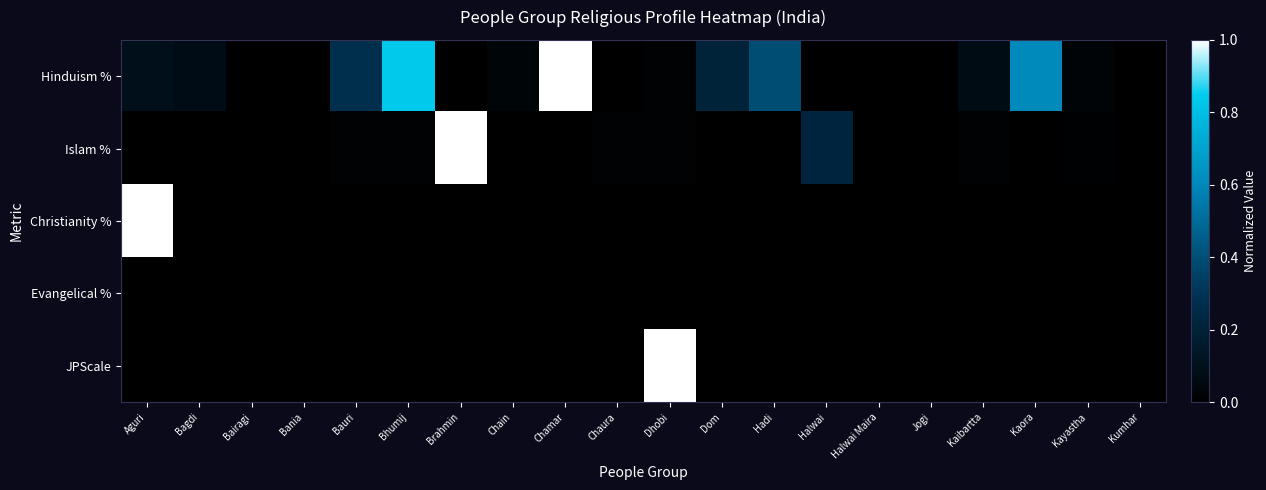

How many series are shown in this chart?

5